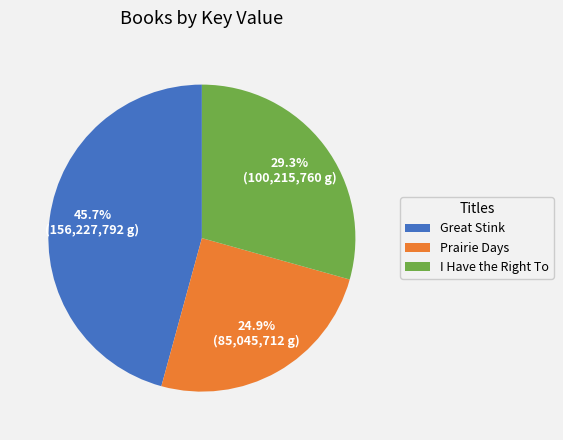

Rank the categories by value from lowest to highest.

Prairie Days, I Have the Right To, Great Stink